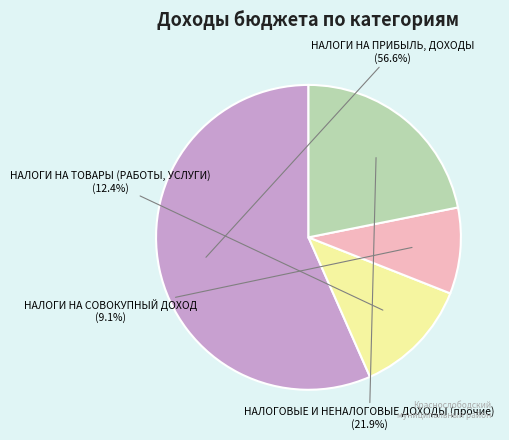

The НАЛОГИ НА ПРИБЫЛЬ, ДОХОДЫ slice represents 57% of the pie. True or false?

True